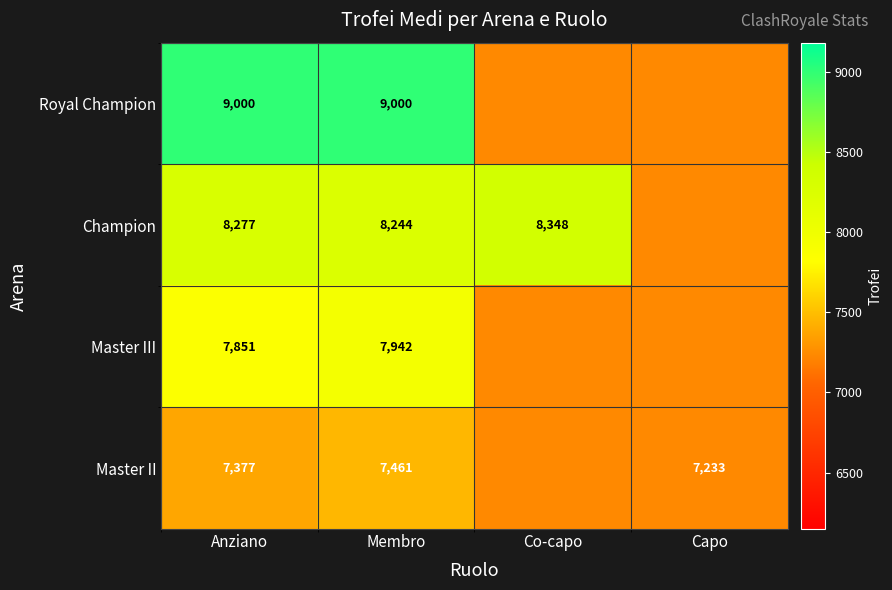

What is the total value across all series at Membro?

32647